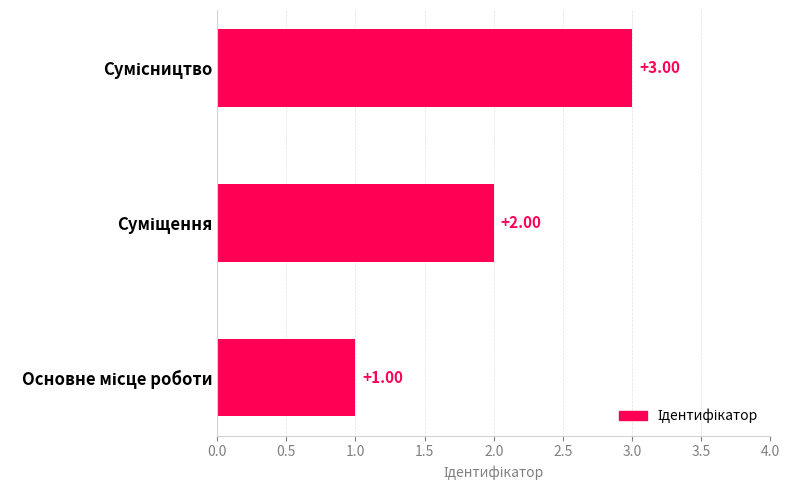

What is the sum of all values?

6